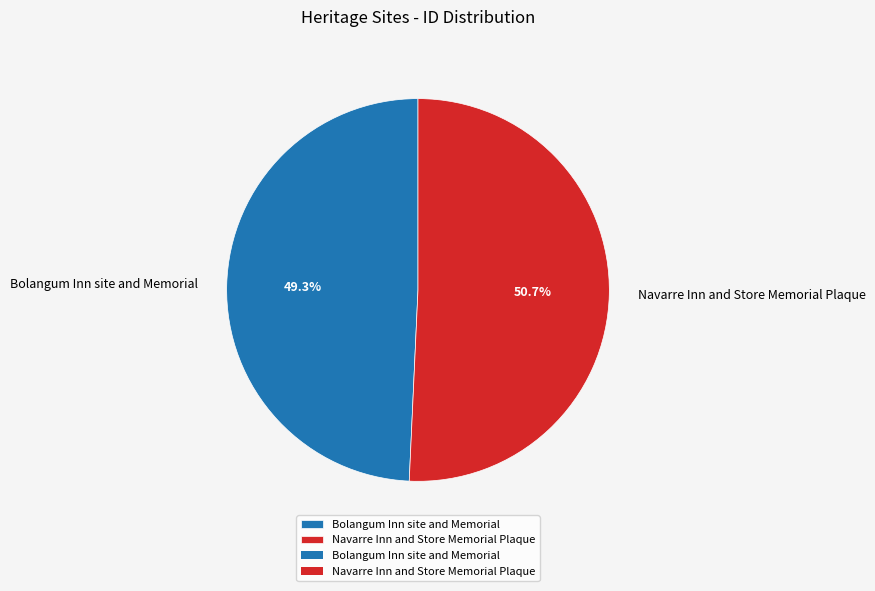

Rank the categories by value from highest to lowest.

Navarre Inn and Store Memorial Plaque, Bolangum Inn site and Memorial